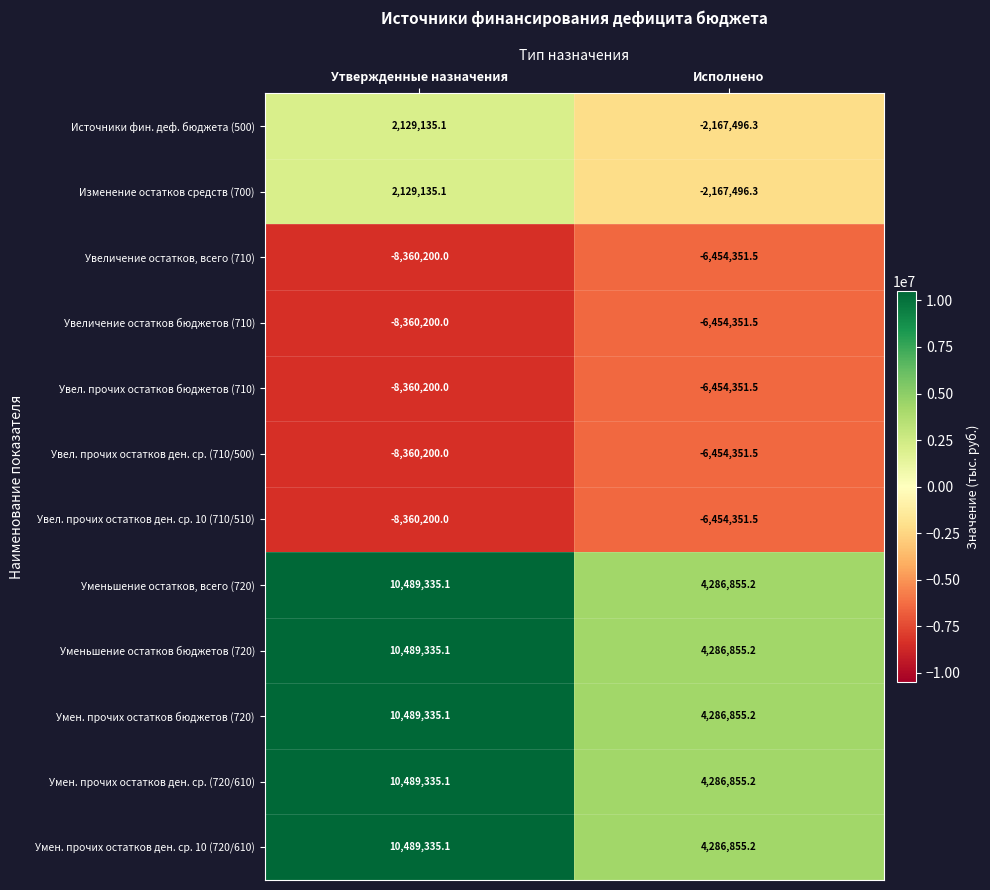

Rank the categories by Источники фин. деф. бюджета (500) value from highest to lowest.

Утвержденные назначения, Исполнено